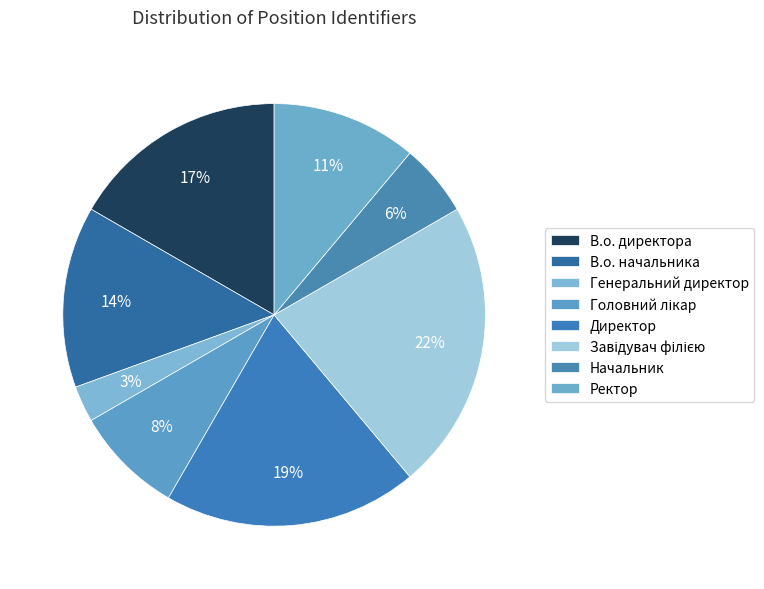

To the nearest percent, what portion does В.о. начальника represent?

14%